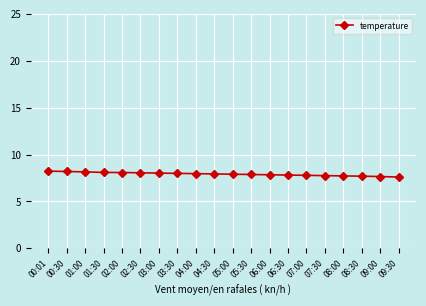

What is the minimum value shown in the chart?

7.6